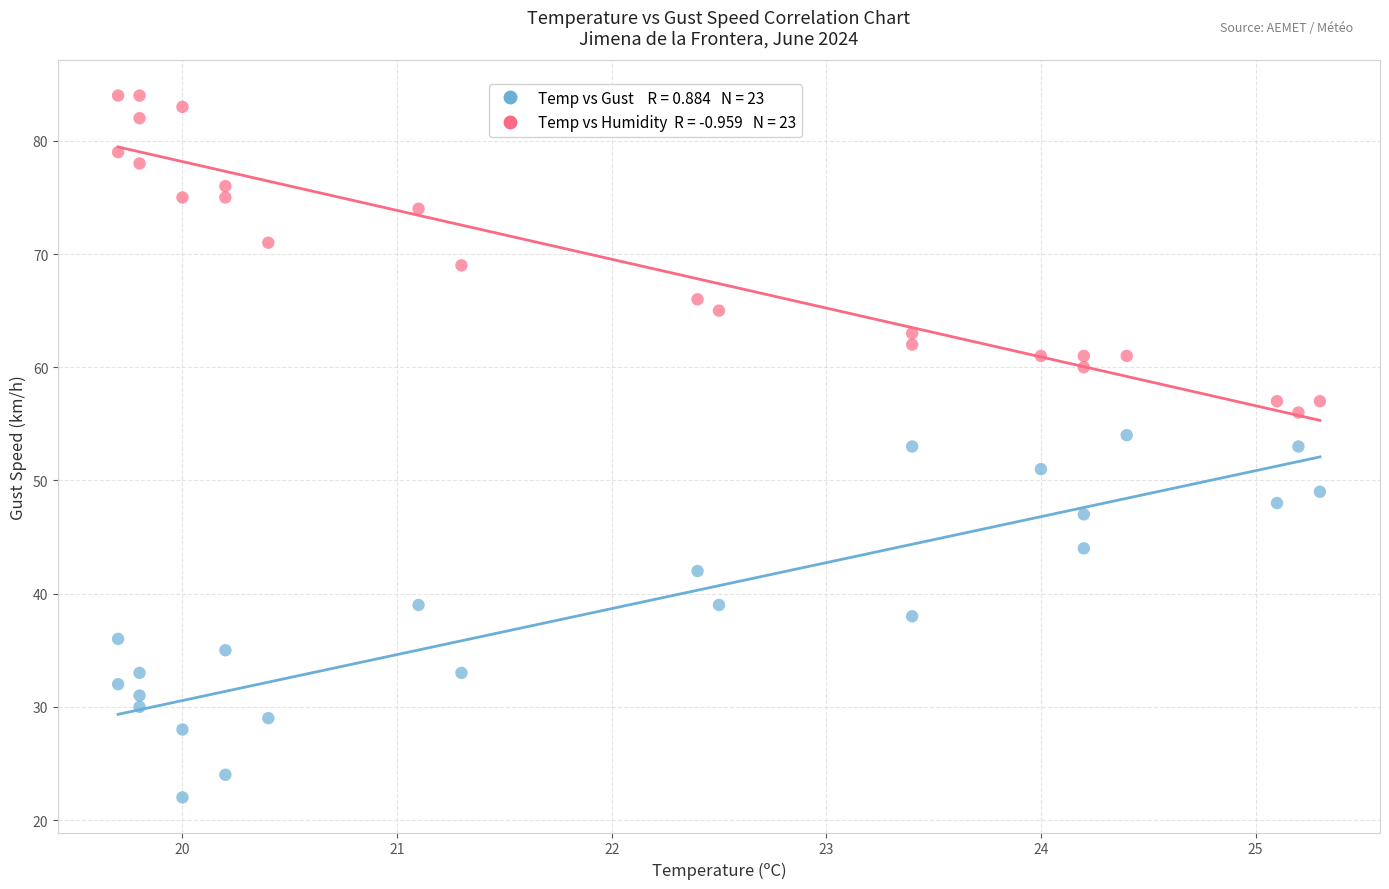

Across all data points, what is the range of Y values (max minus min)?

62